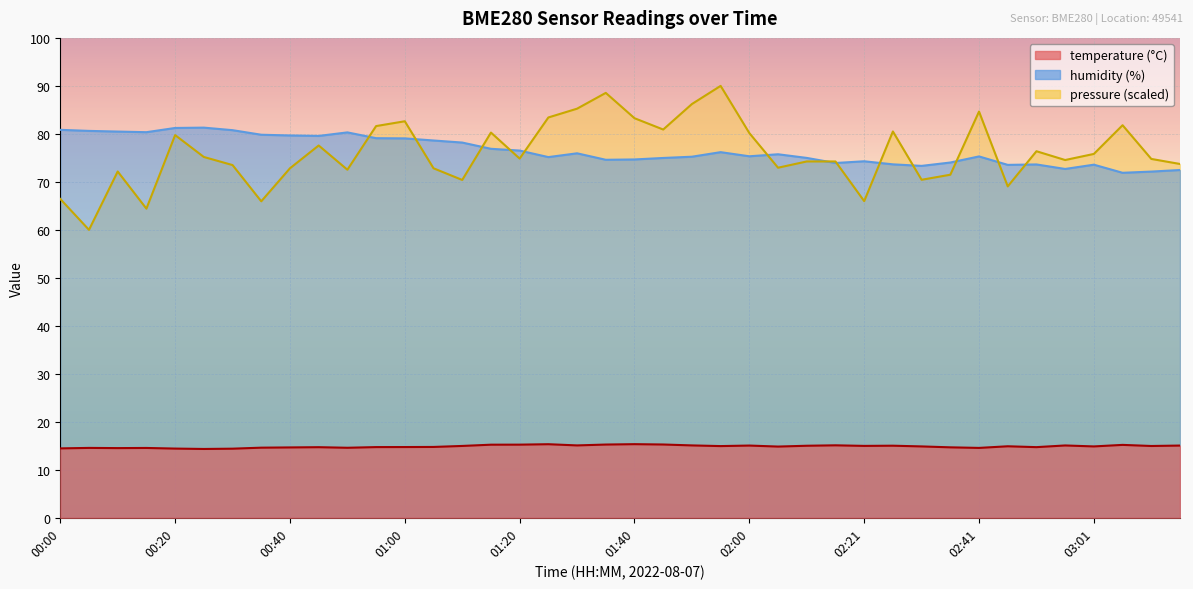

What is the difference between the highest and lowest values at 00:55?

64.4